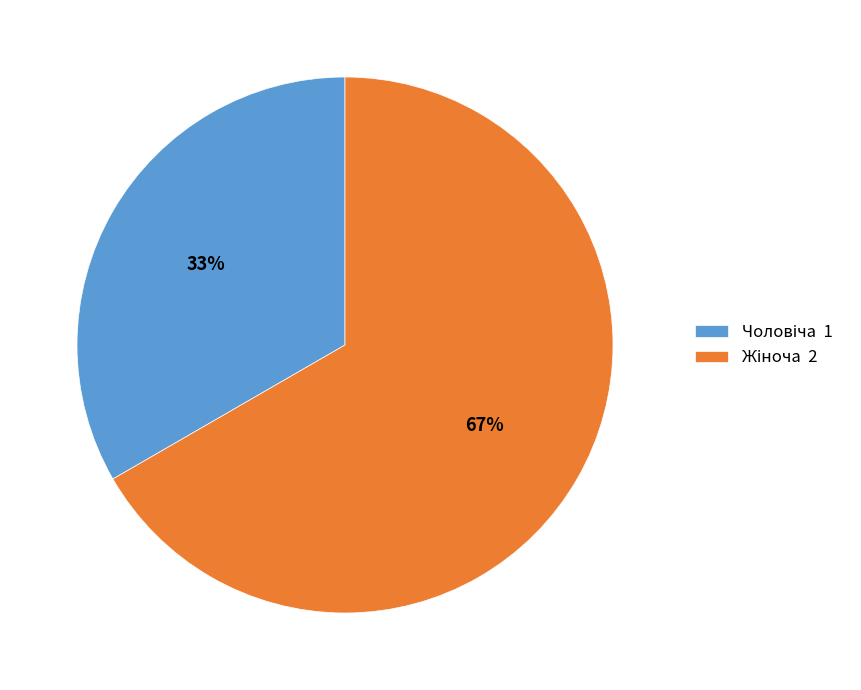

To the nearest percent, what is the average slice percentage?

50%